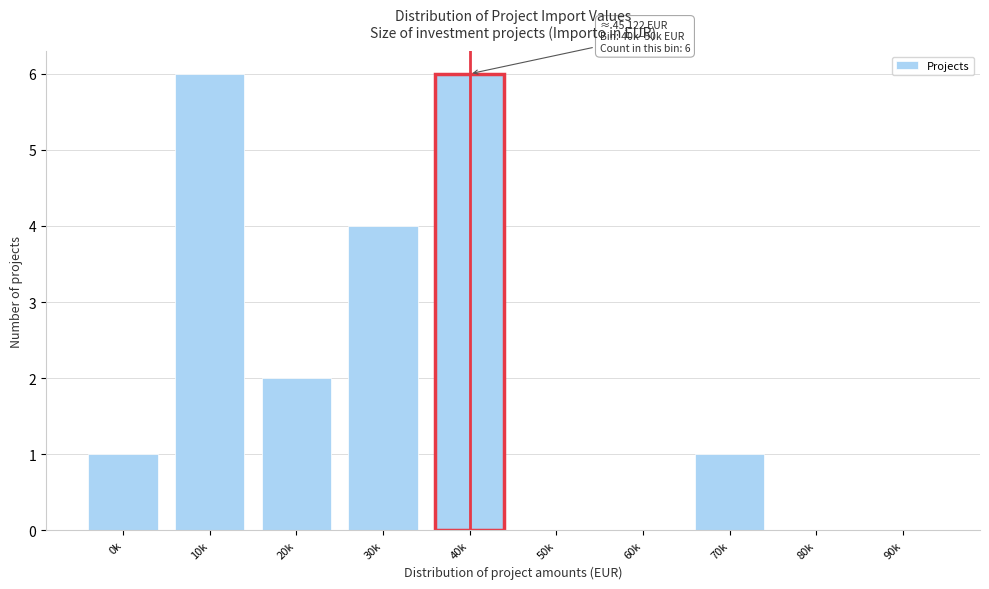

Reading left to right, extract all data points from this chart.

0k=1	10k=6	20k=2	30k=4	40k=6	50k=0	60k=0	70k=1	80k=0	90k=0